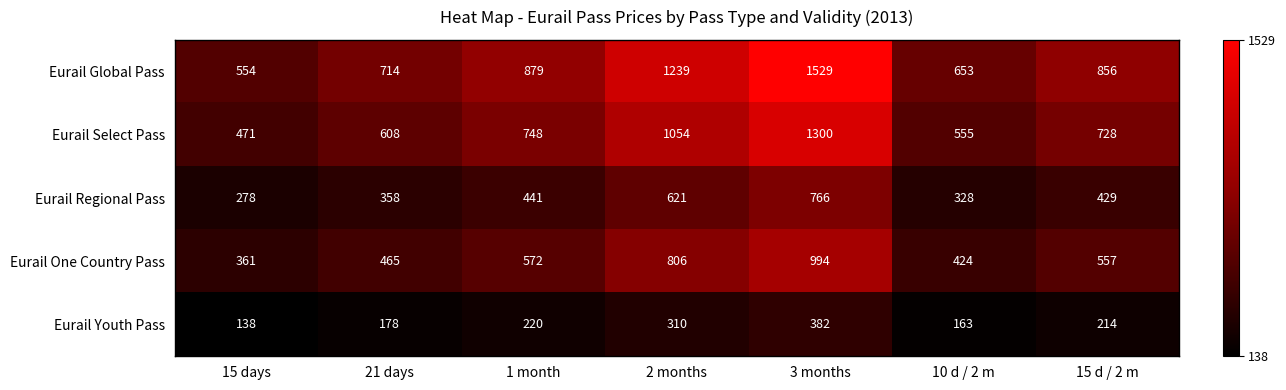

Between 15 days and 1 month, which series saw the biggest shift?

Eurail Global Pass